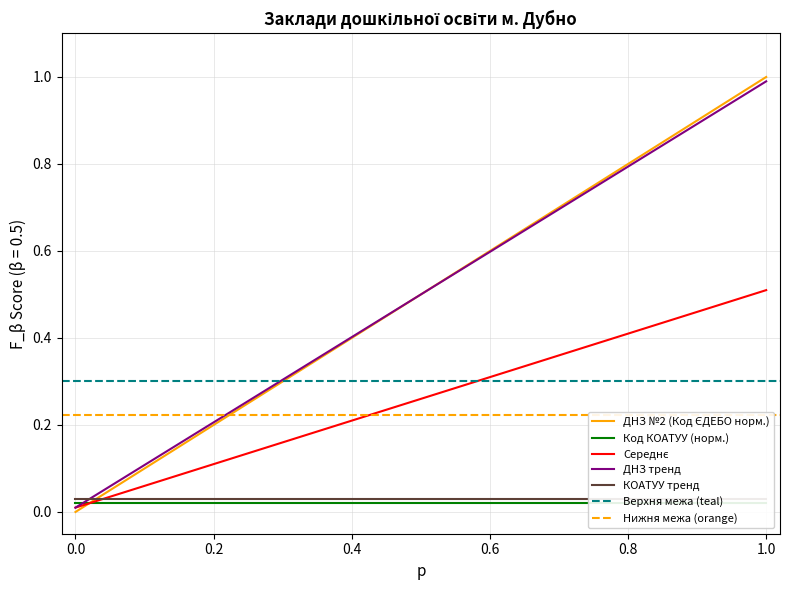

True or false: ДНЗ тренд has a value of 0.8 at 0.6.

False